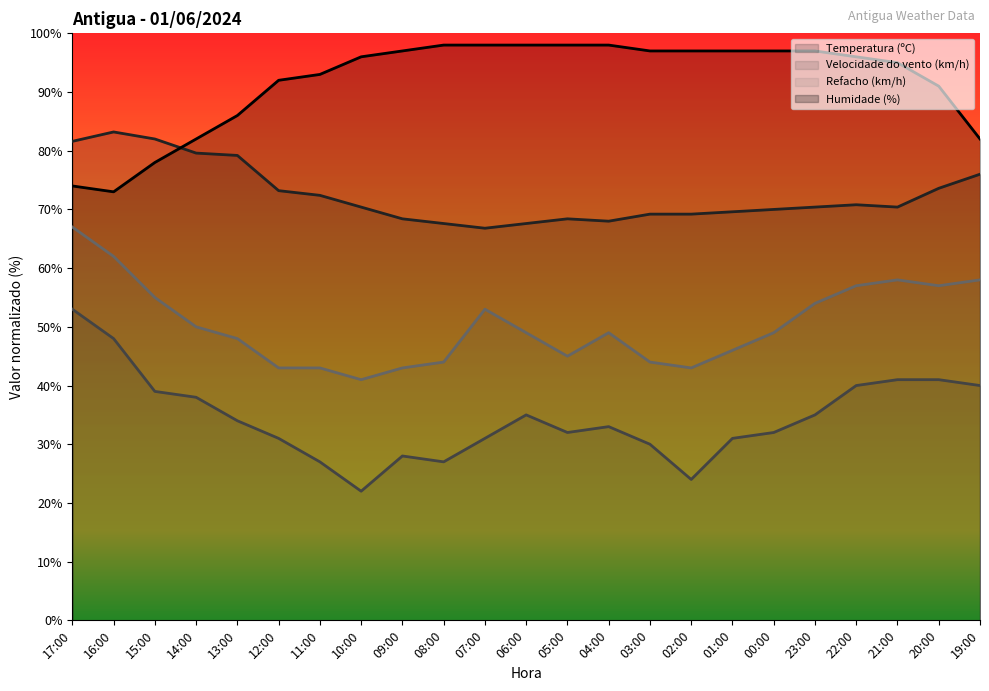

Between which two adjacent categories do Temperatura (ºC) and Humidade (%) first intersect?

15:00 and 14:00